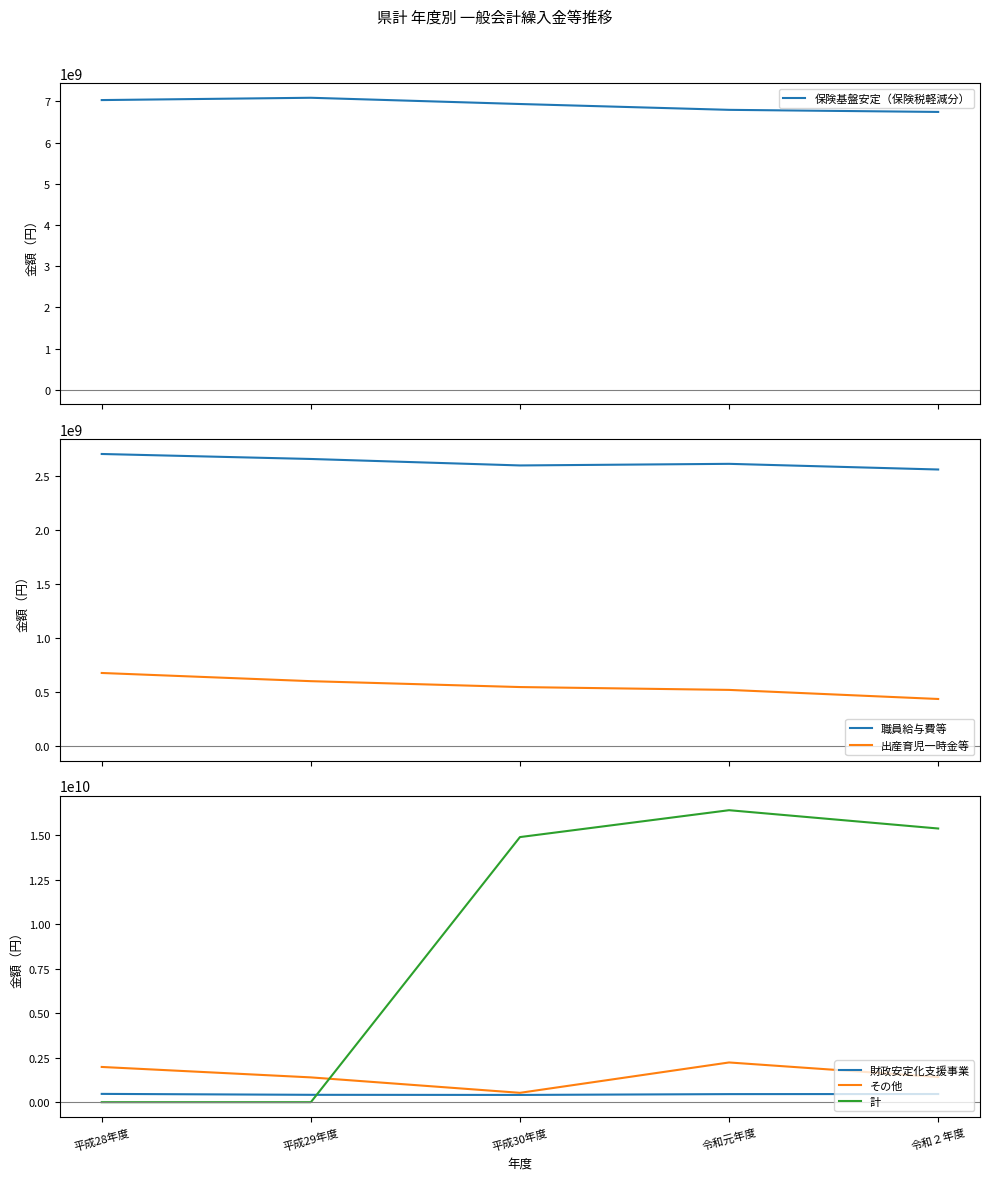

Reading left to right, extract all data points from this chart.

保険基盤安定（保険税軽減分）: 7030163508	7086081363	6934564615	6792911364	6742325643
職員給与費等: 2700200920	2654046897	2594202507	2609087787	2556704336
出産育児一時金等: 675102017	599314378	544897250	518567618	434568854
財政安定化支援事業: 466403110	414254873	407827936	453407860	459175059
その他: 1978308575	1392759104	526185625	2230377436	1410807969
計: 0	0	14881325940	16389838267	15362635689